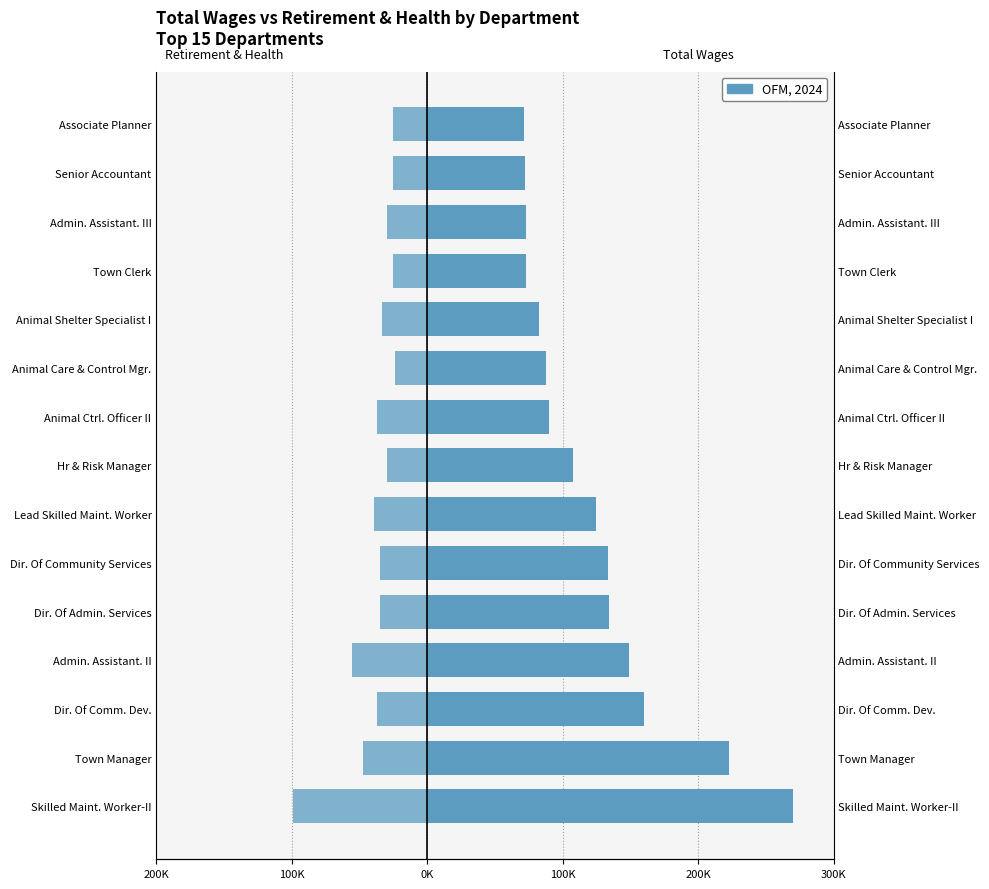

Between Animal Shelter Specialist I and Admin. Assistant. II, which is larger?

Admin. Assistant. II